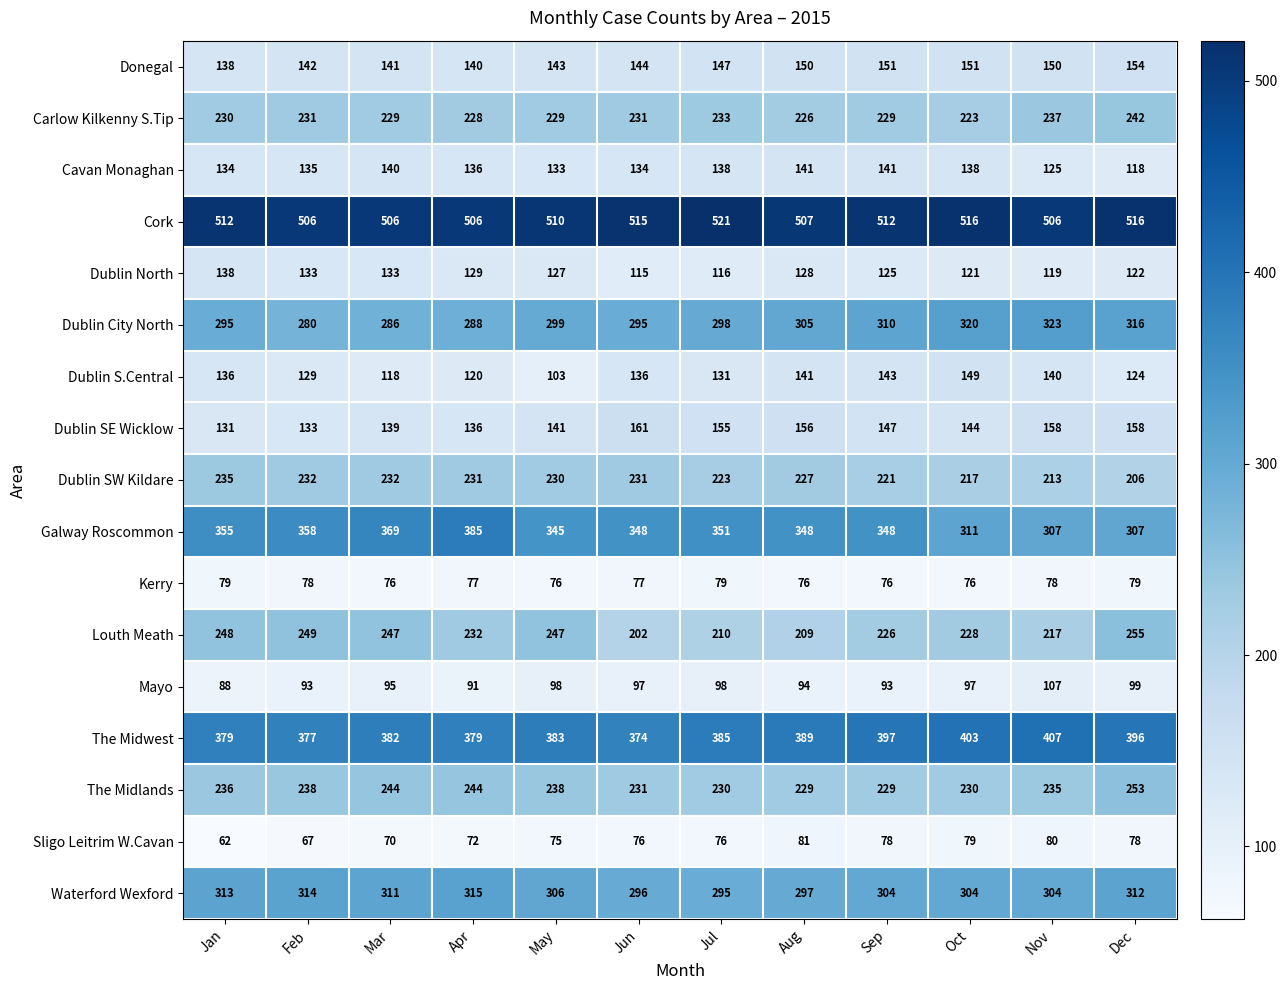

Where is Dublin SE Wicklow nearest to the value 146?

Sep